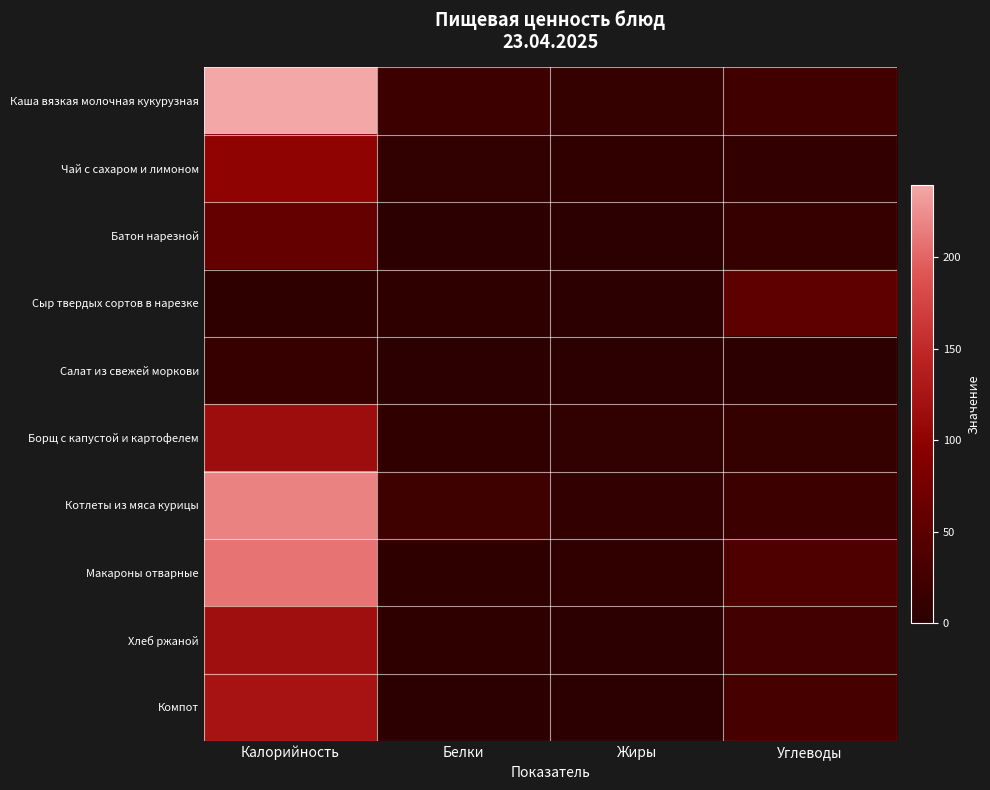

Which series changed the most between Белки and Жиры?

Котлеты из мяса курицы